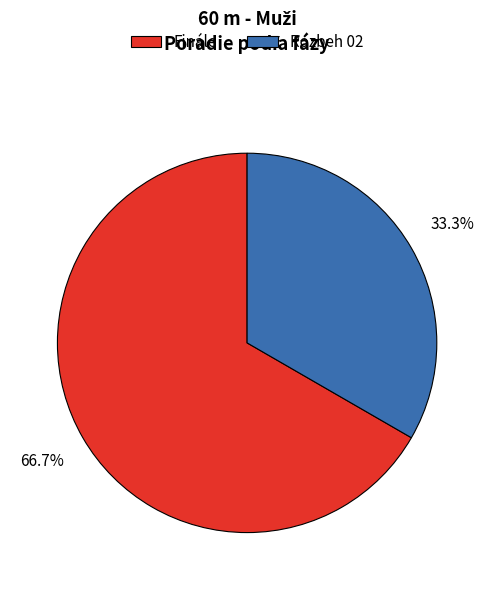

Rank the categories by value from lowest to highest.

Rozbeh 02, Finále